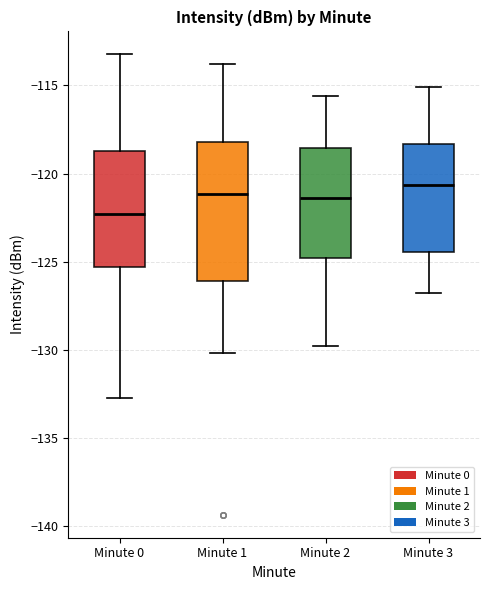

Reading left to right, transcribe this box plot: for each box, give where its median line is, the range the box spans, and where its two whiskers end, as read against the y-axis. The values are not printed on the chart, so give them approximately, as read against the axis.

Minute 0: median -122.5, box -125.5 to -118.5, whiskers -133.0 to -113.0
Minute 1: median -121.0, box -126.0 to -118.0, whiskers -130.0 to -114.0
Minute 2: median -121.5, box -125.0 to -118.5, whiskers -130.0 to -115.5
Minute 3: median -120.5, box -124.5 to -118.5, whiskers -127.0 to -115.0